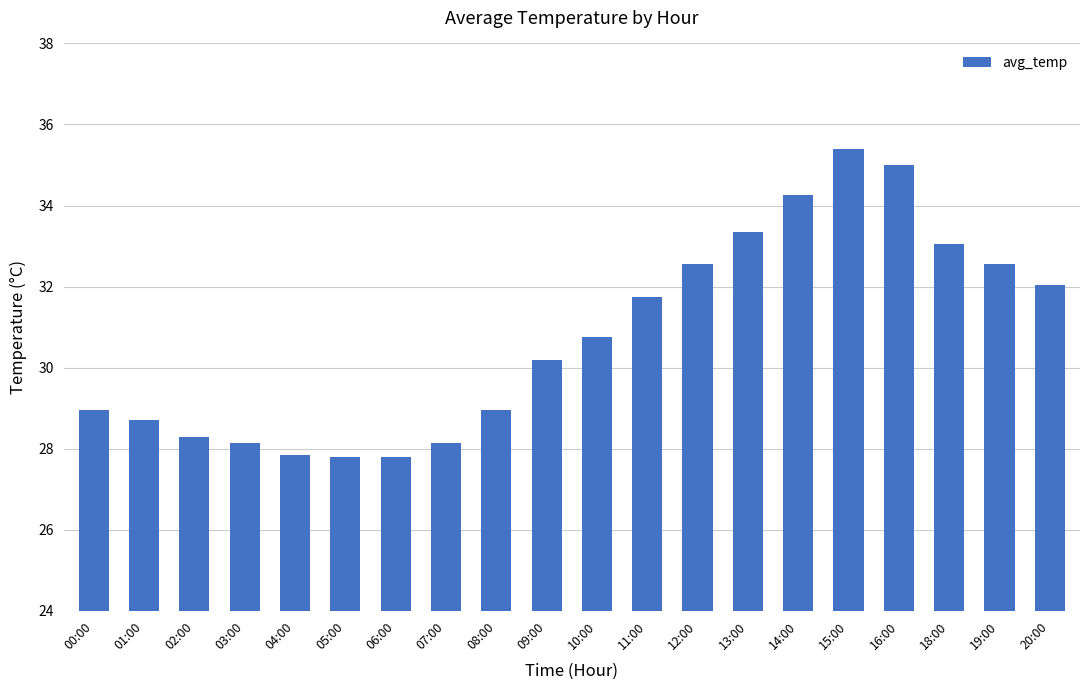

What is the ratio of the value at 15:00 to the value at 00:00?

1.2